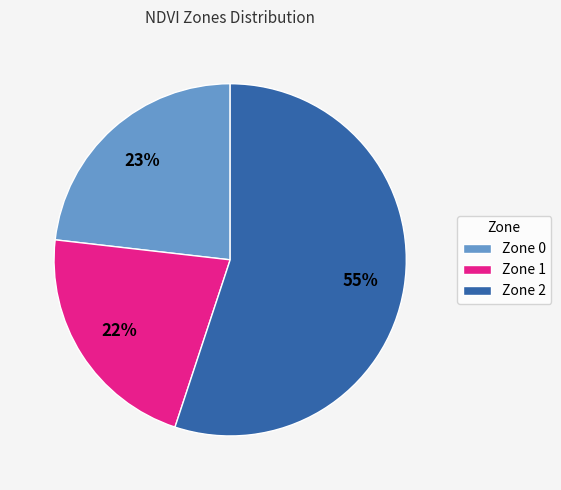

What percentage is the Zone 0 slice, to the nearest percent?

23%